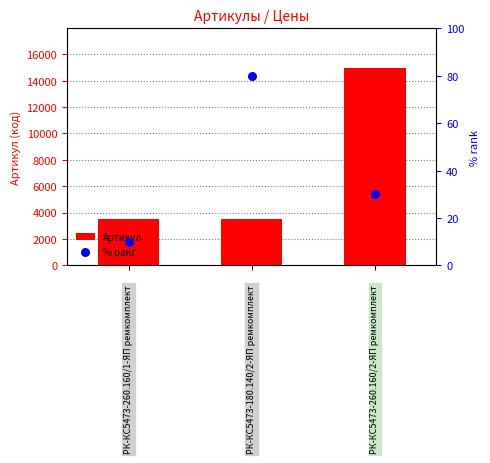

What are all the series names shown in the legend?

Артикул, % ранг